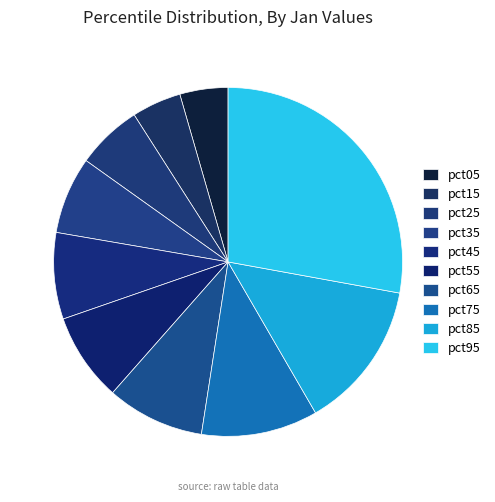

Count the number of slices in the pie.

10